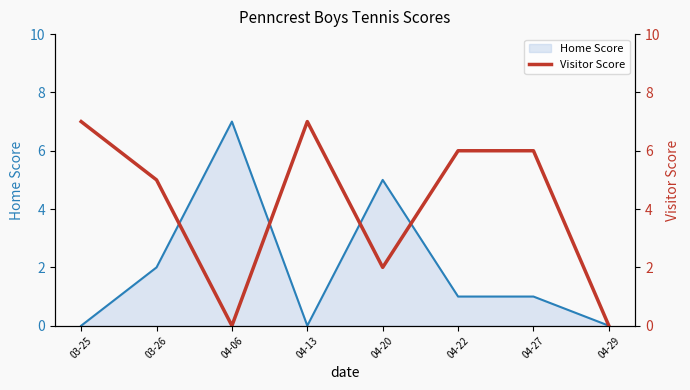

At which label is the value closest to 3?

04-20